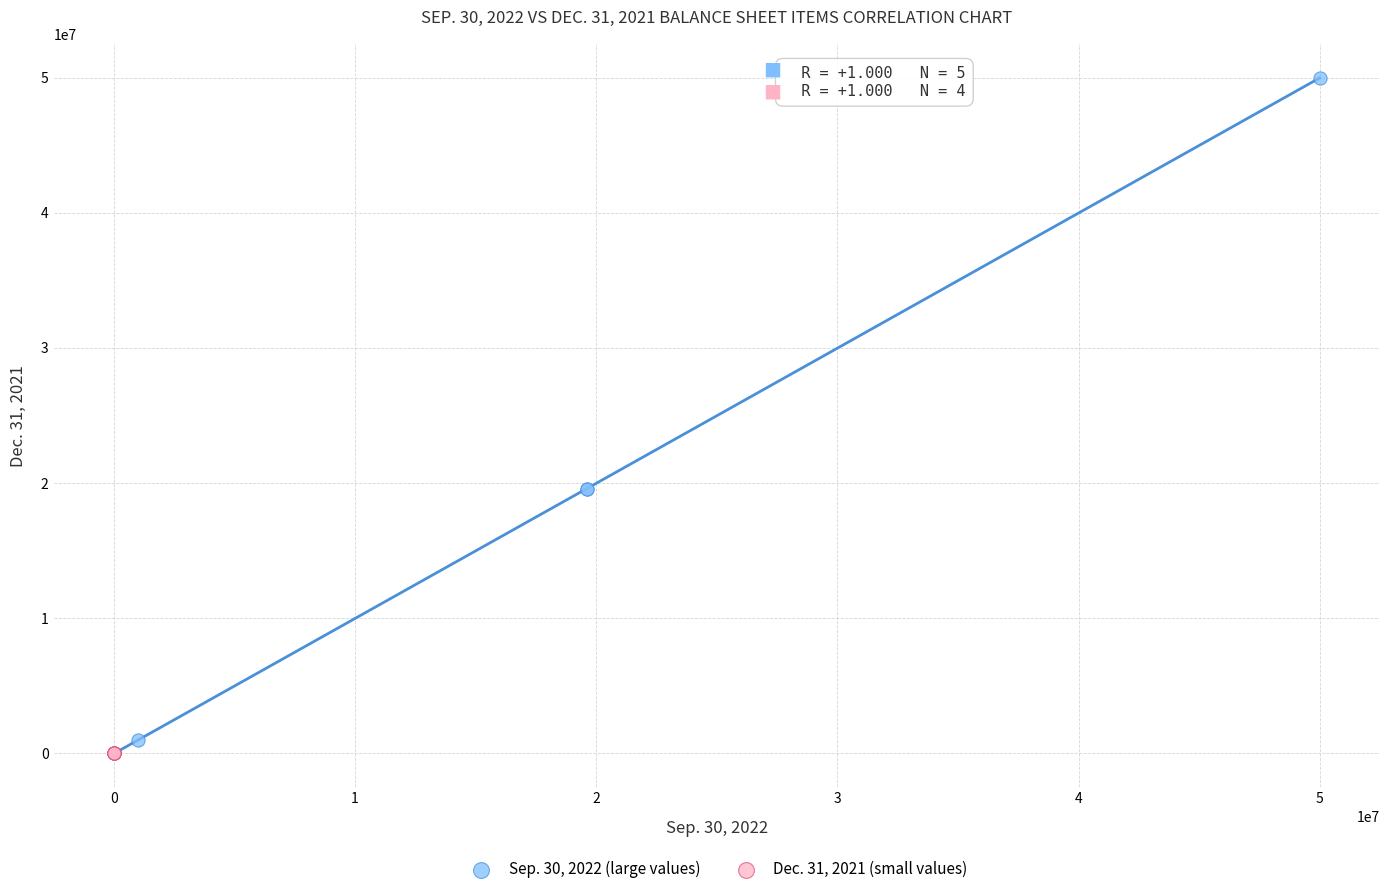

Which series contains the highest Y value?

Sep. 30, 2022 (large values)